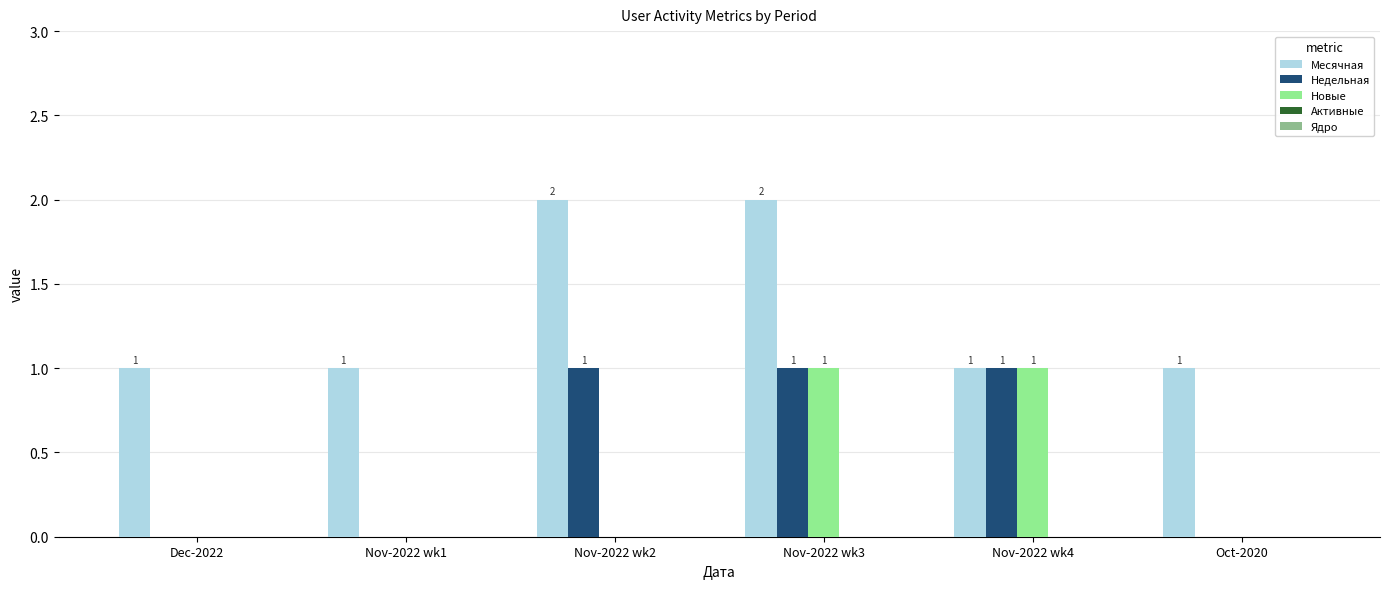

How many groups of bars are there?

6